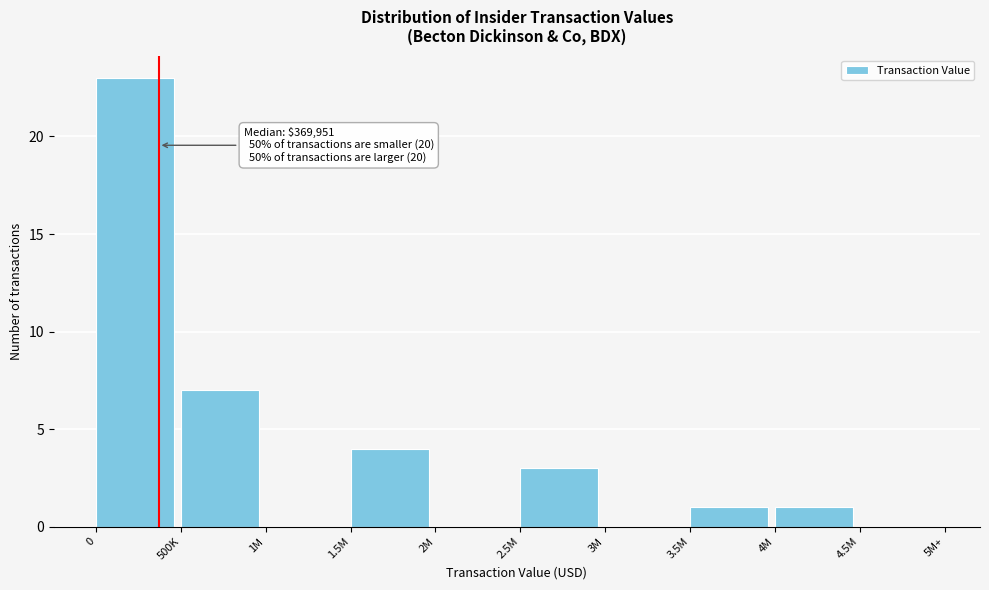

What is the maximum value shown in the chart?

23